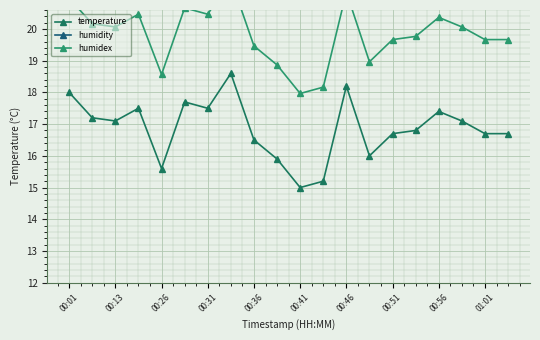

True or false: temperature has more than 2 interior local peaks.

True